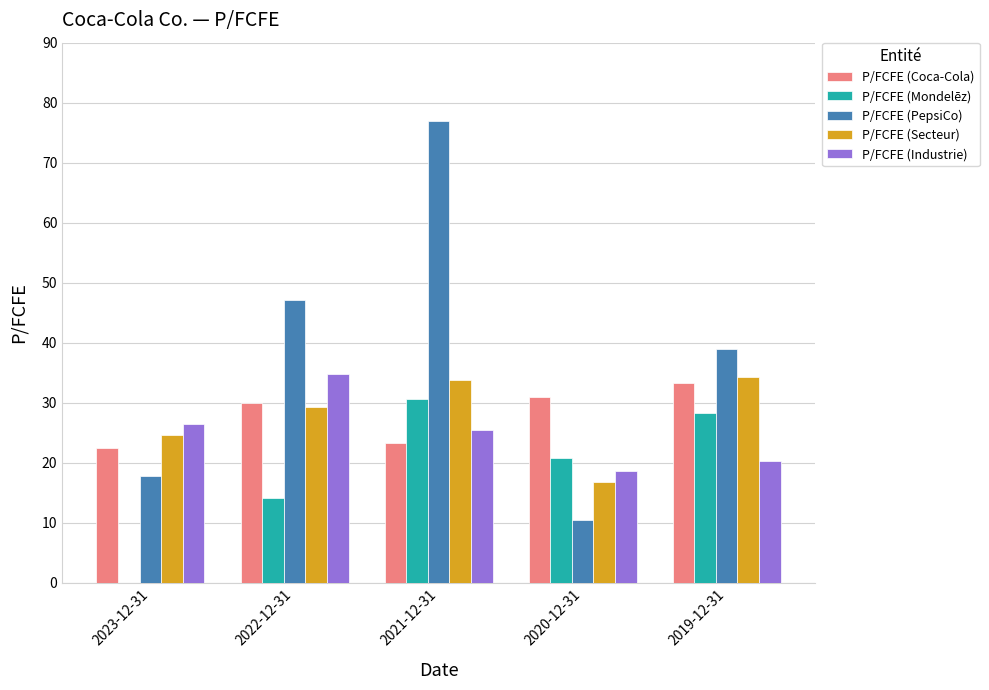

What is the sum of the P/FCFE (Coca-Cola) values at 2022-12-31 and 2020-12-31?

60.8